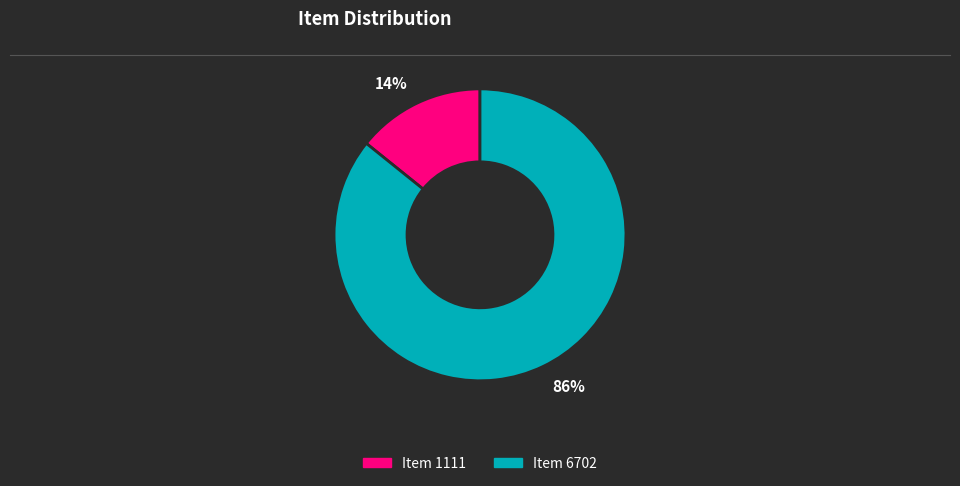

How many segments does this pie chart have?

2